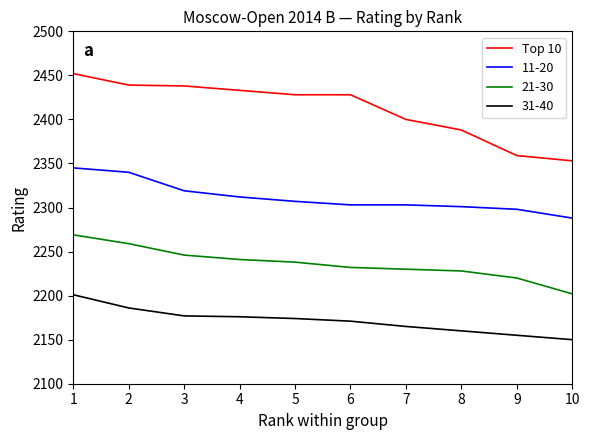

Which series has the widest spread of values?

Top 10